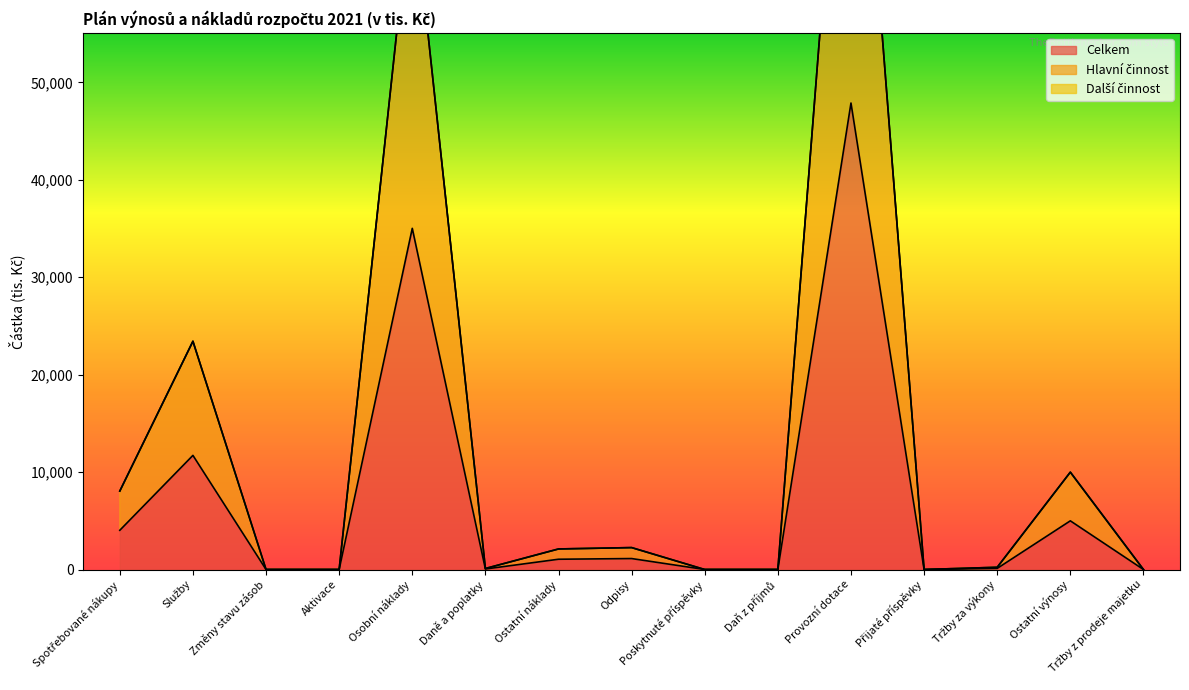

Which series has the largest total across all categories?

Hlavní činnost